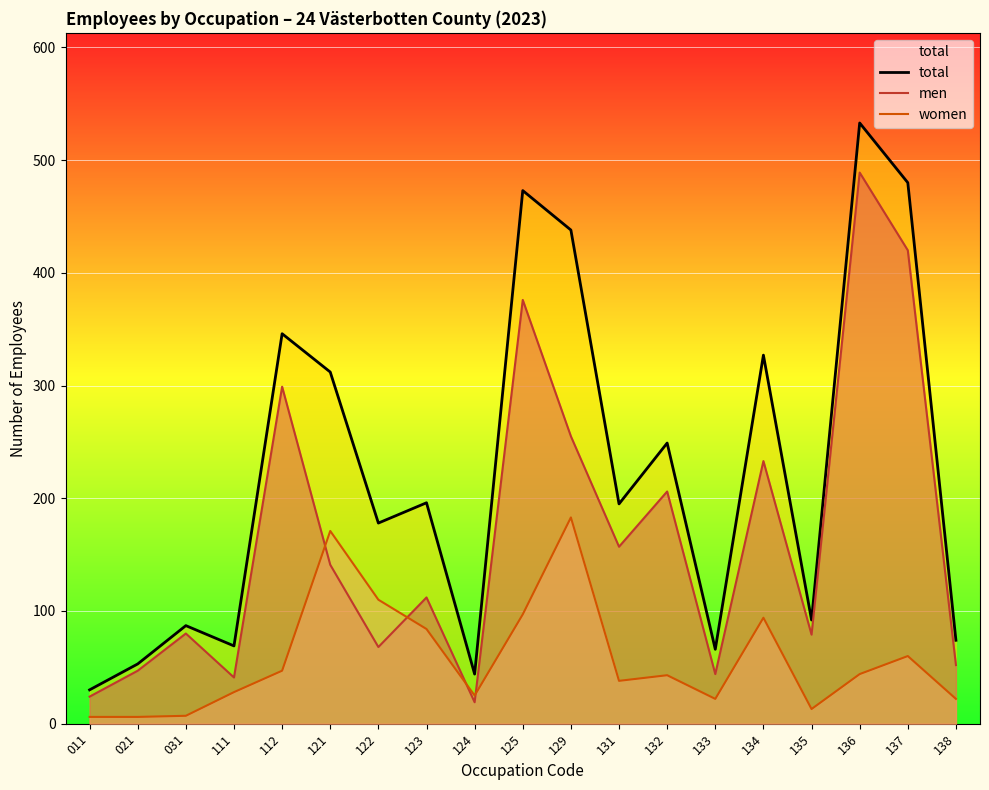

What is the spread (max minus min) of values at 121?

171